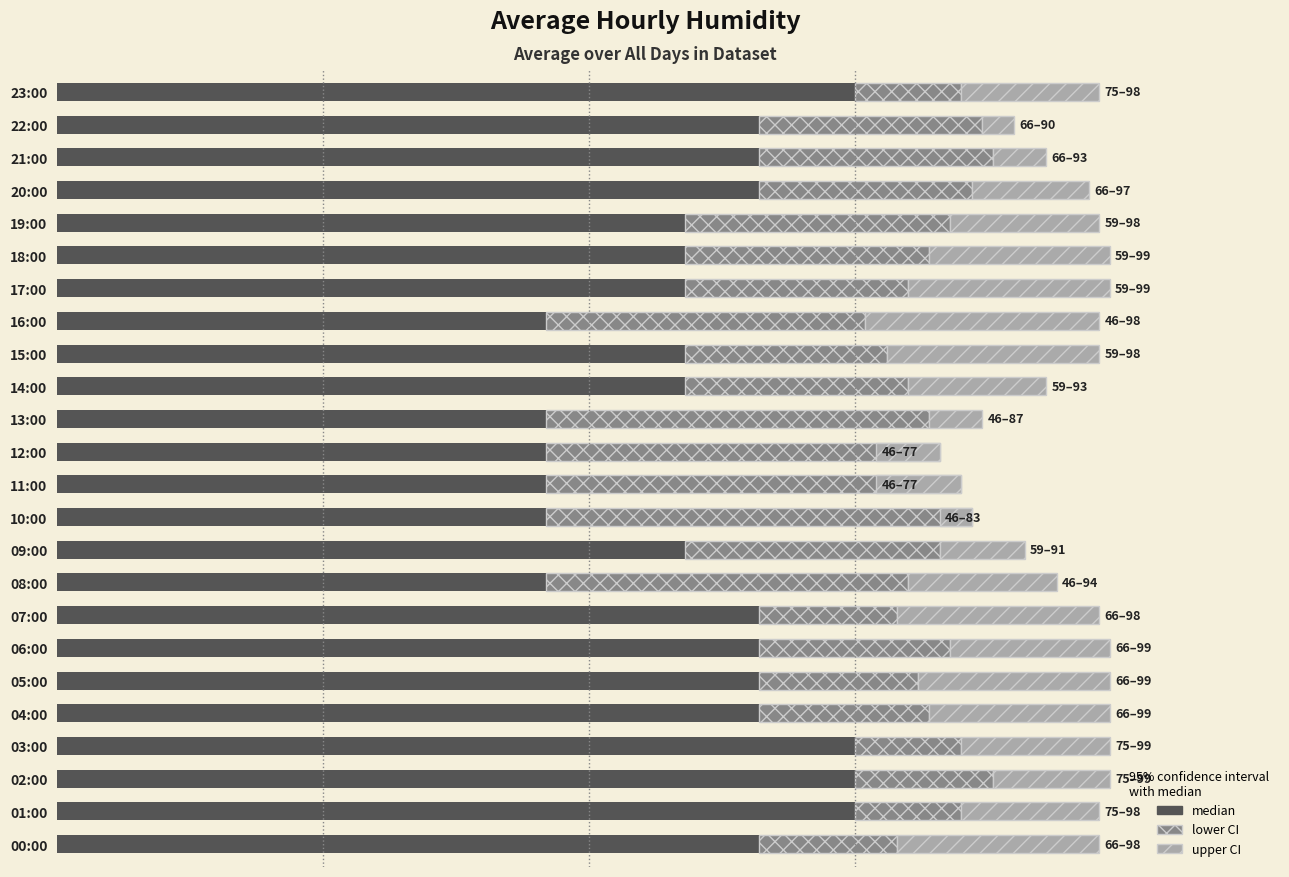

List the series in order of their peak value, highest first.

median, confidence range (lower), confidence range (upper)